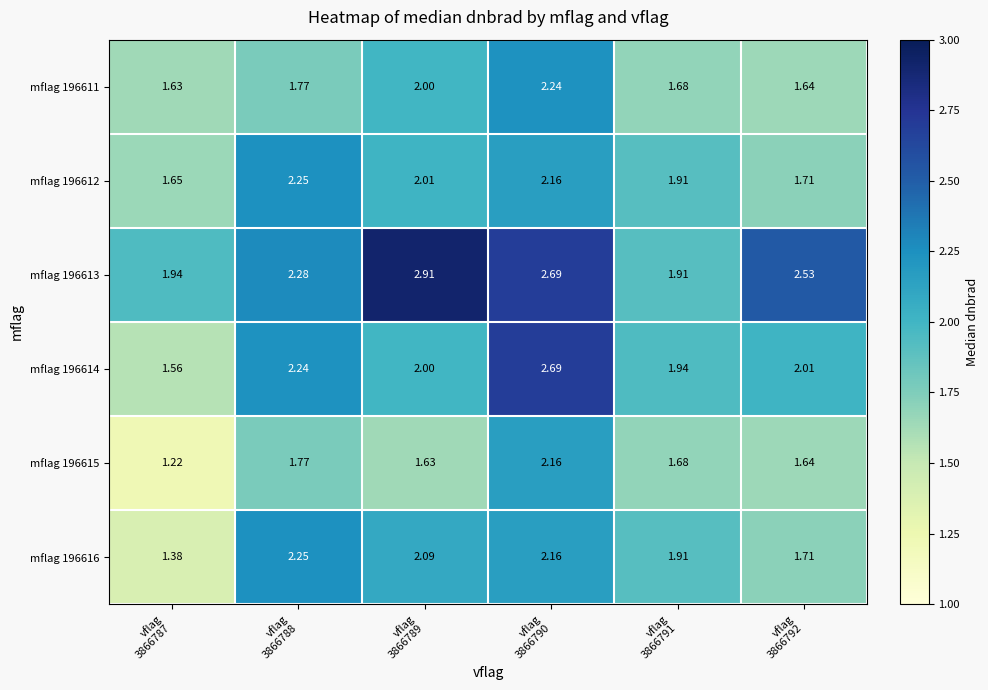

What is the spread (max minus min) of values at vflag
3866788?

0.5